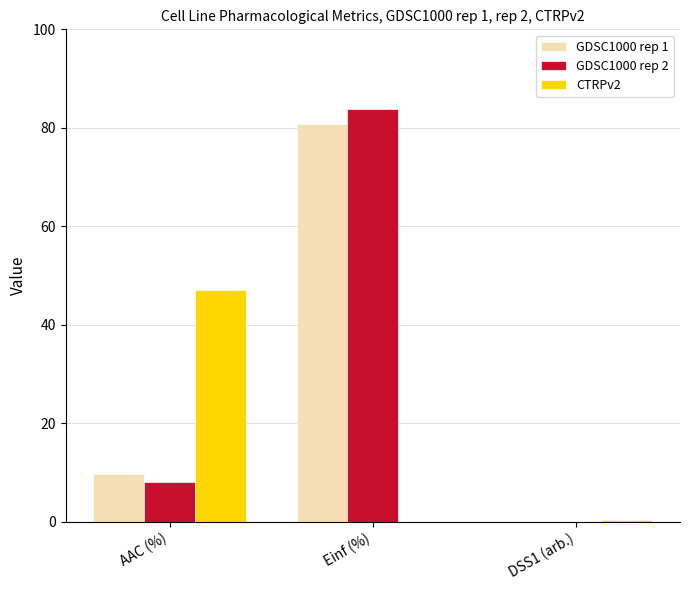

Is it true that CTRPv2 equals 0.4 at DSS1 (arb.)?

True